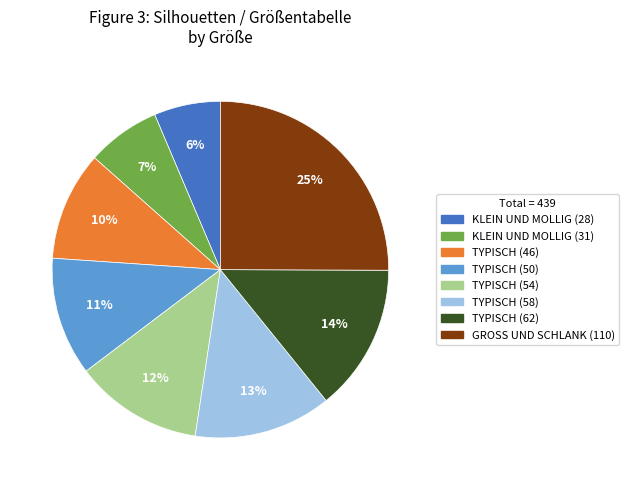

Rank the categories by value from lowest to highest.

KLEIN UND MOLLIG (28), KLEIN UND MOLLIG (31), TYPISCH (46), TYPISCH (50), TYPISCH (54), TYPISCH (58), TYPISCH (62), GROSS UND SCHLANK (110)